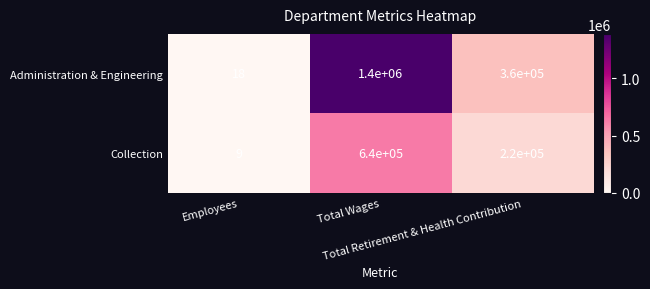

Which label corresponds to the largest value in the chart?

Total Wages